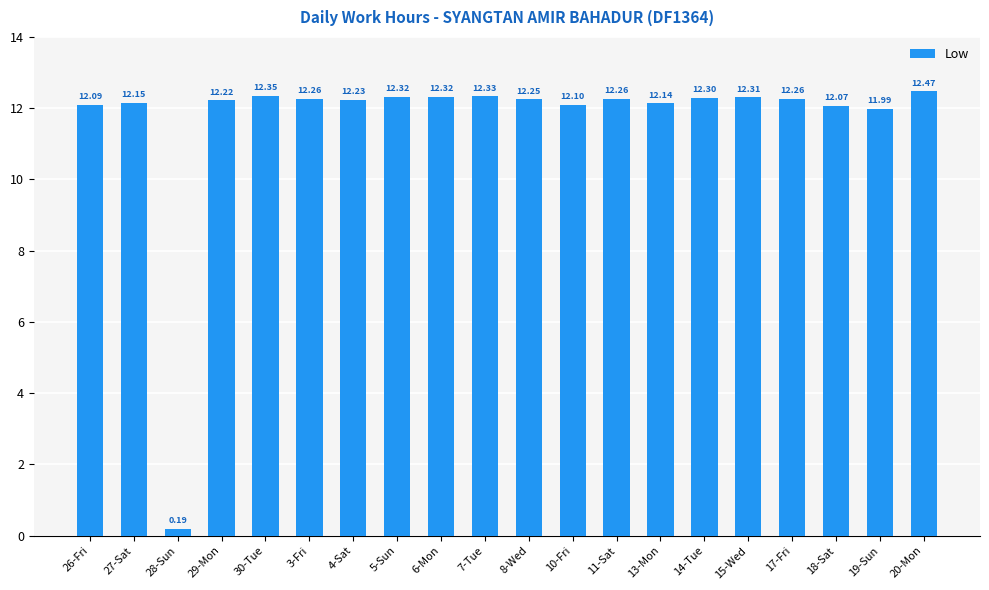

Where does the data first go above 12?

26-Fri